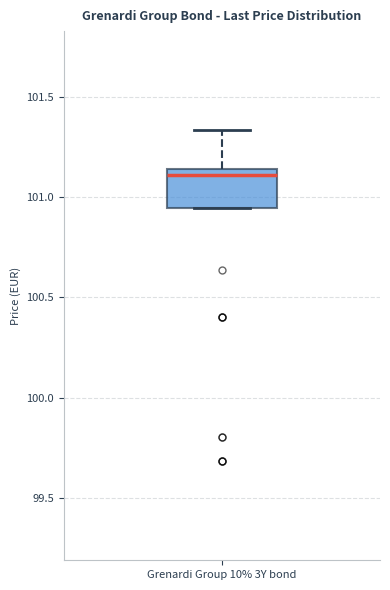

Transcribe this box plot: give where the median line is, the range the box spans, and where the two whiskers end, as read against the y-axis. The values are not printed on the chart, so give them approximately, as read against the axis.

median 101.10, box 100.95 to 101.15, whiskers 100.95 to 101.35